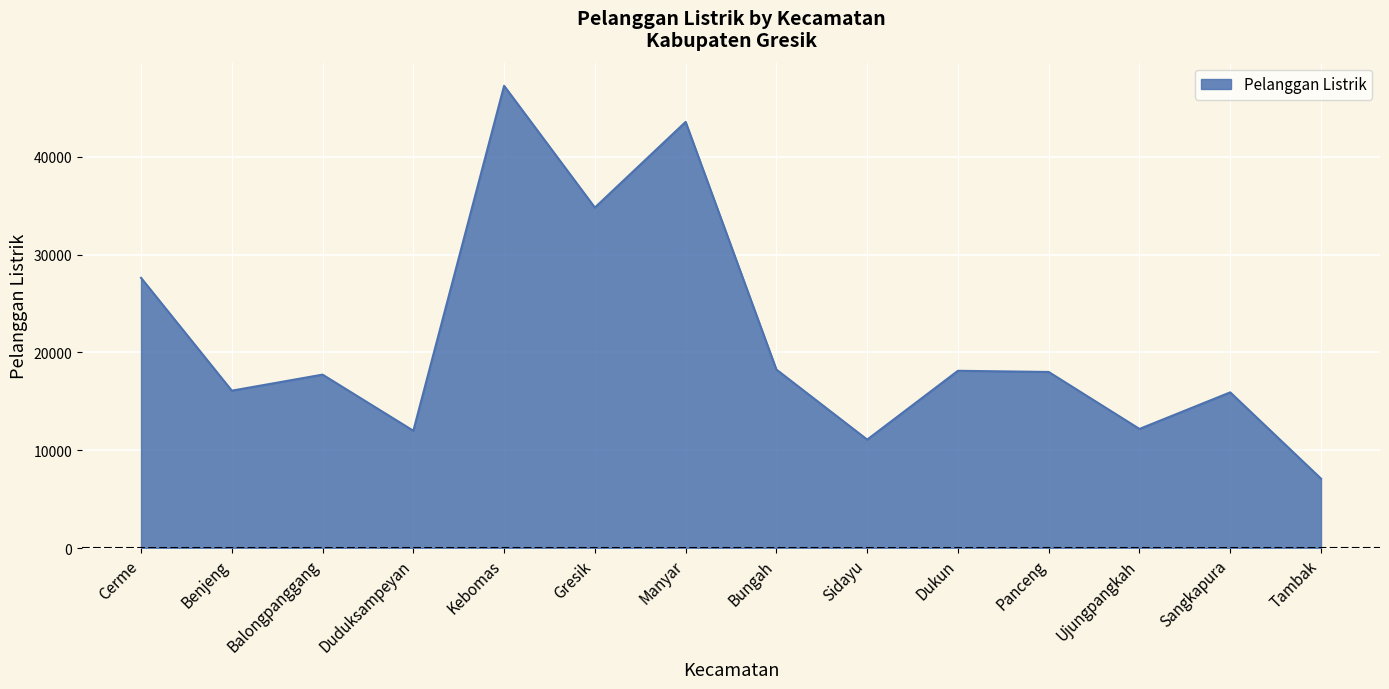

The chart shows a value of 17731 at Balongpanggang. True or false?

True